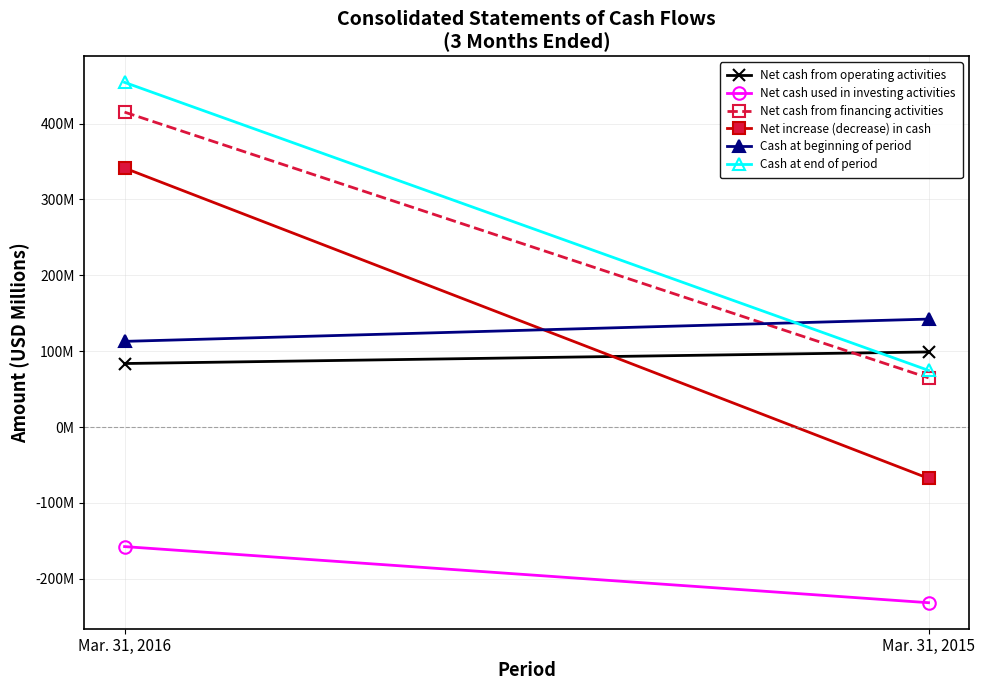

What is the greatest value displayed?

454.4